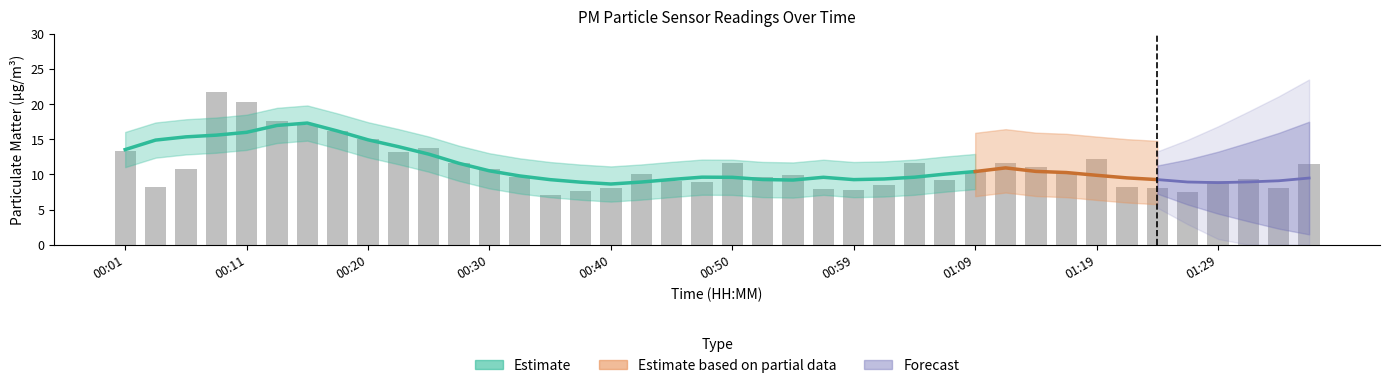

What is the difference between the maximum and second lowest values?

14.1